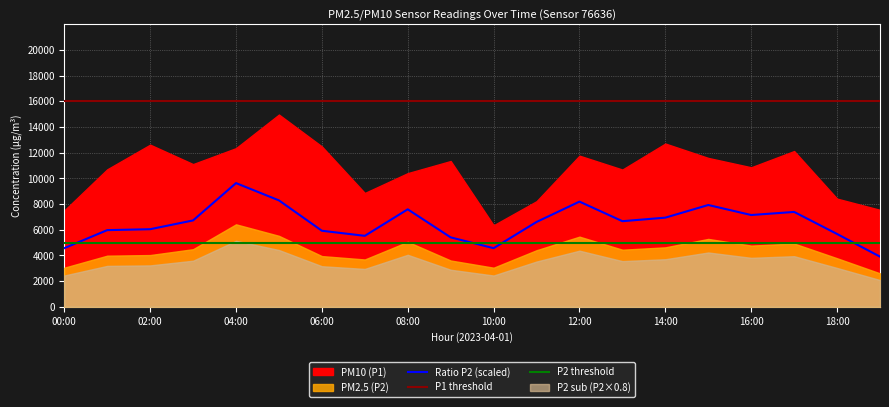

What is the label of the 14th point from the right?

06:00